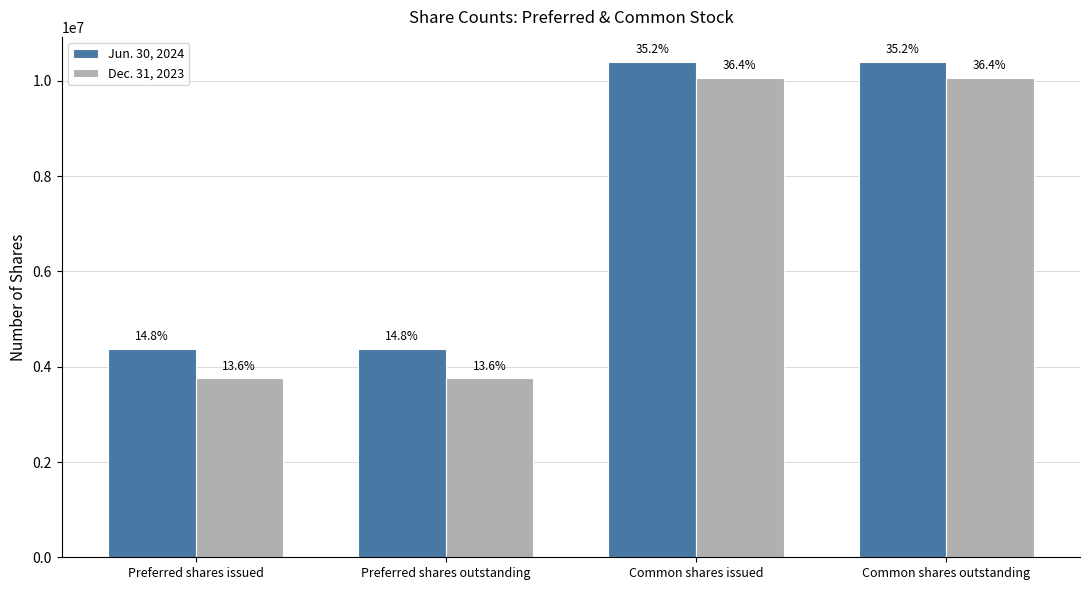

What is the minimum value for Jun. 30, 2024?

4376709